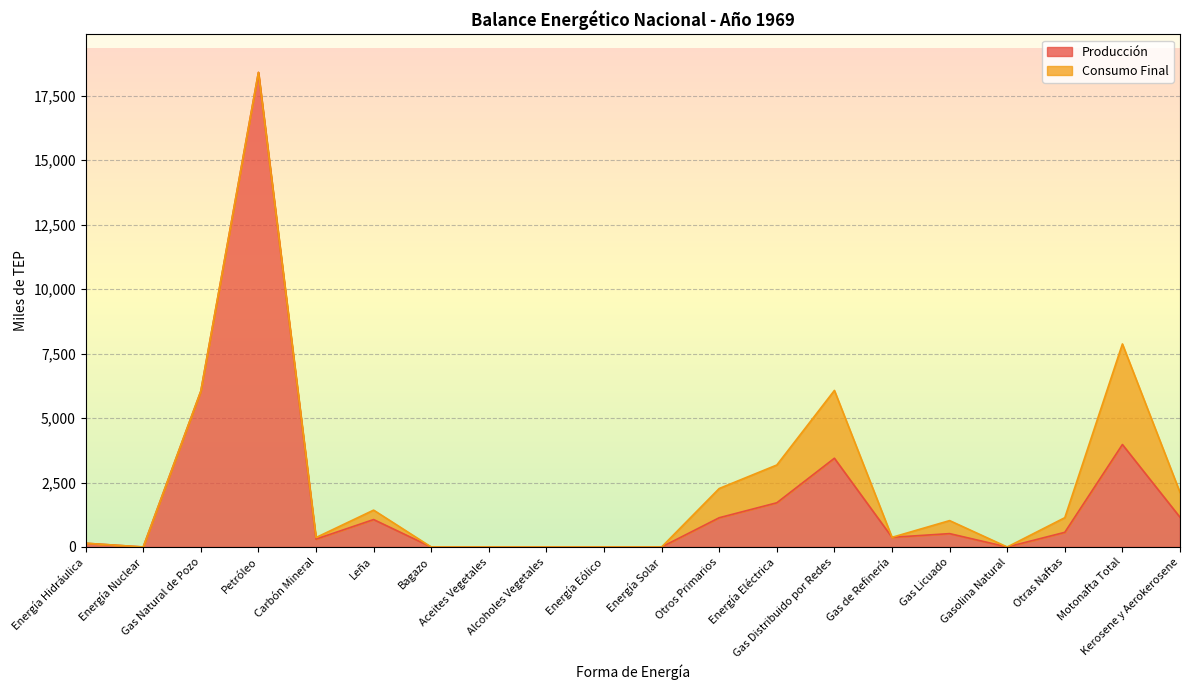

Rank the categories by value from highest to lowest.

Petróleo, Gas Natural de Pozo, Motonafta Total, Gas Distribuido por Redes, Energía Eléctrica, Kerosene y Aerokerosene, Otros Primarios, Leña, Otras Naftas, Gas Licuado, Gas de Refinería, Carbón Mineral, Energía Hidráulica, Energía Nuclear, Bagazo, Aceites Vegetales, Alcoholes Vegetales, Energía Eólico, Energía Solar, Gasolina Natural